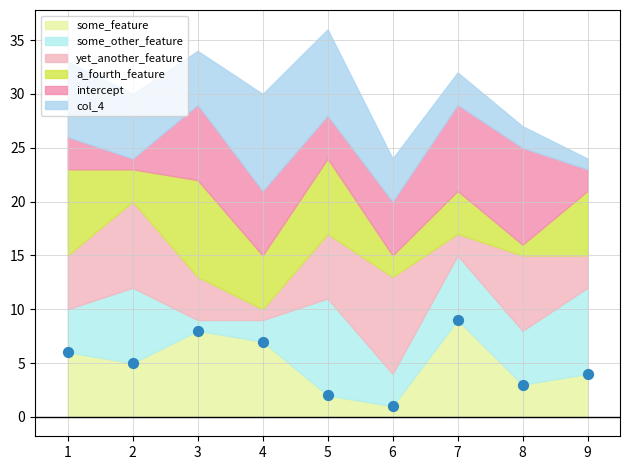

What is the average X value?

5